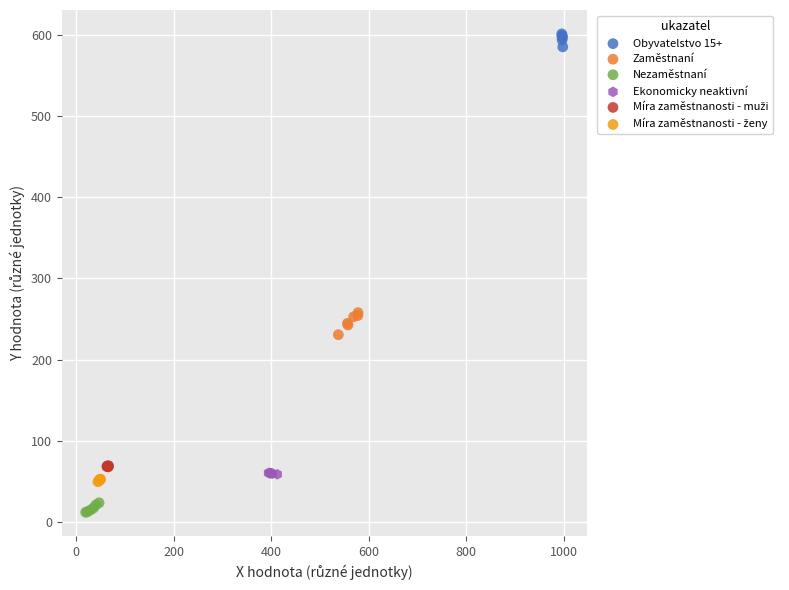

Which series reaches the maximum Y coordinate?

Obyvatelstvo 15+